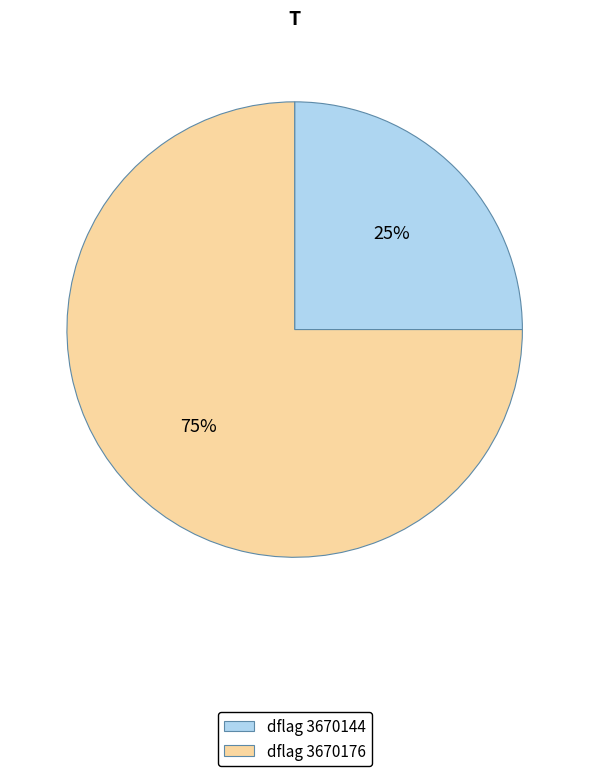

What is the majority slice?

dflag 3670176